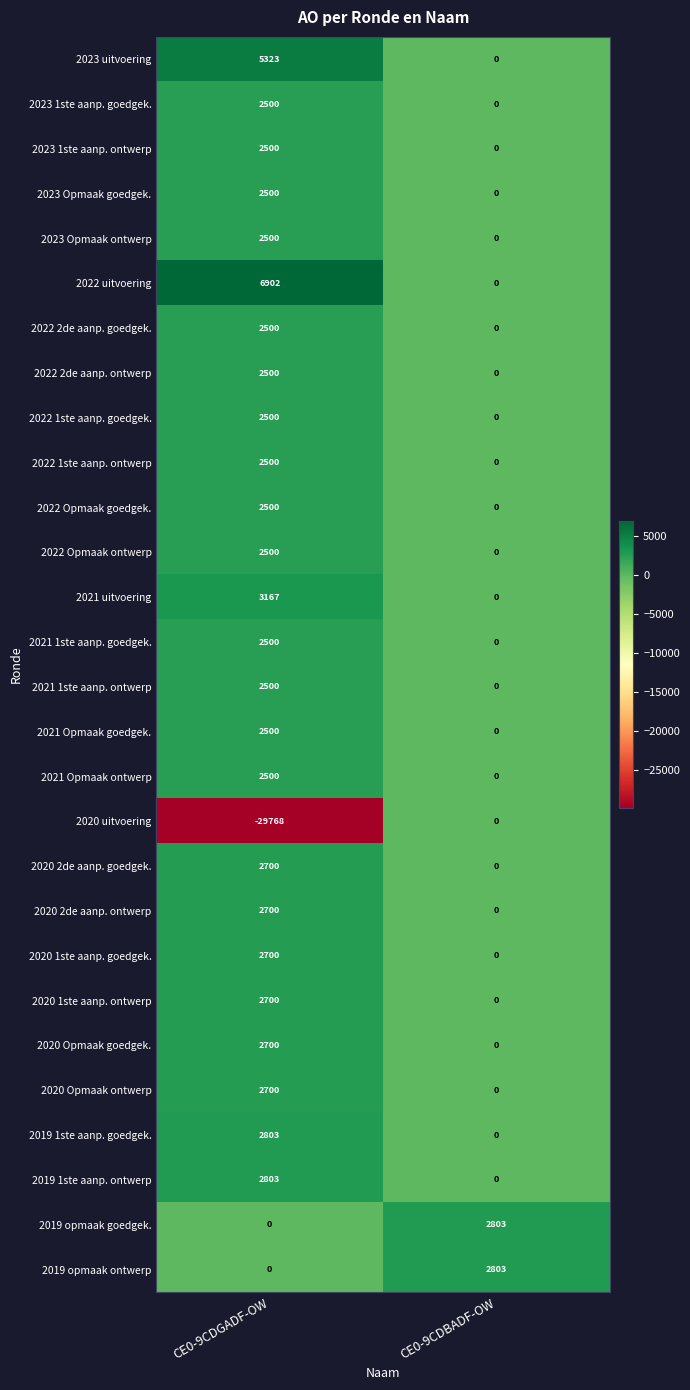

What is the sum of the 2021 Opmaak ontwerp values at CE0-9CDBADF-OW and CE0-9CDGADF-OW?

2500